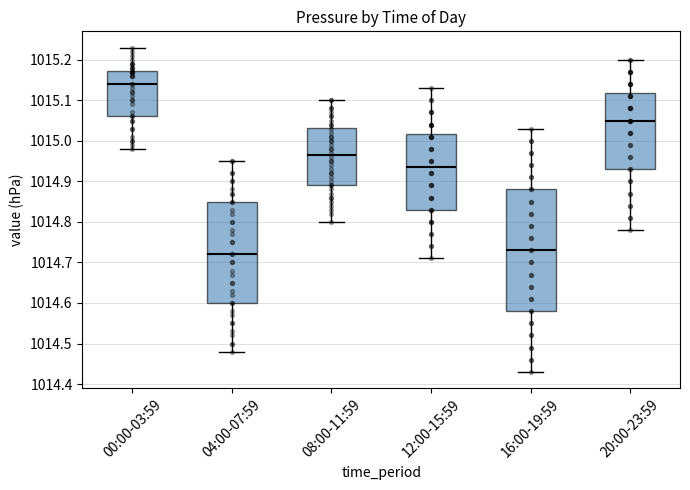

Reading left to right, transcribe this box plot: for each box, give where its median line is, the range the box spans, and where its two whiskers end, as read against the y-axis. The values are not printed on the chart, so give them approximately, as read against the axis.

00:00-03:59: median 1015.14, box 1015.06 to 1015.17, whiskers 1014.98 to 1015.23
04:00-07:59: median 1014.72, box 1014.60 to 1014.85, whiskers 1014.48 to 1014.95
08:00-11:59: median 1014.97, box 1014.89 to 1015.03, whiskers 1014.80 to 1015.10
12:00-15:59: median 1014.94, box 1014.83 to 1015.02, whiskers 1014.71 to 1015.13
16:00-19:59: median 1014.73, box 1014.58 to 1014.88, whiskers 1014.43 to 1015.03
20:00-23:59: median 1015.05, box 1014.93 to 1015.12, whiskers 1014.78 to 1015.20